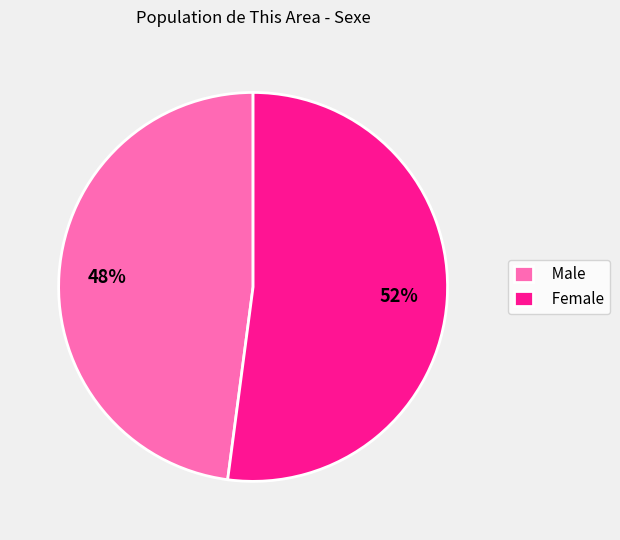

Is Female the majority of the pie?

Yes